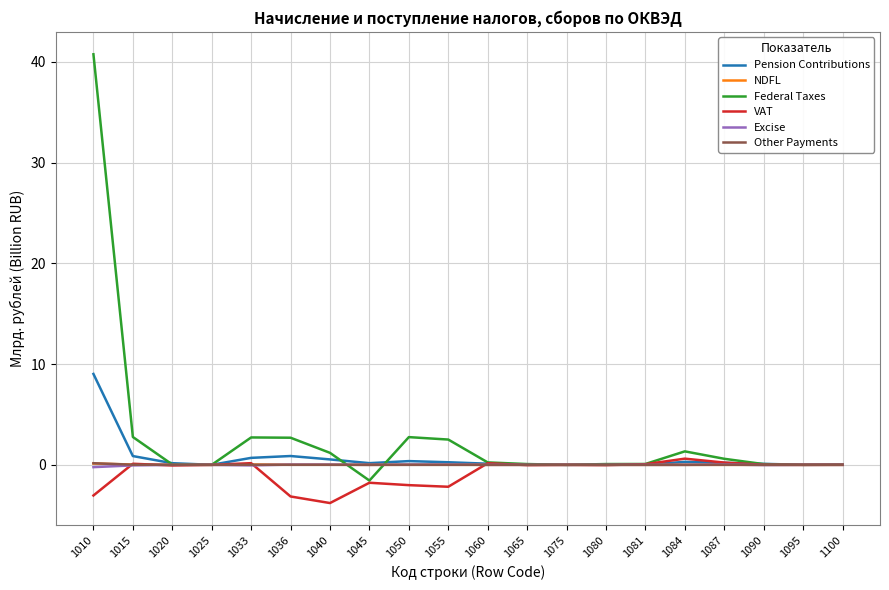

What is the total value across all series at 1065?

0.1